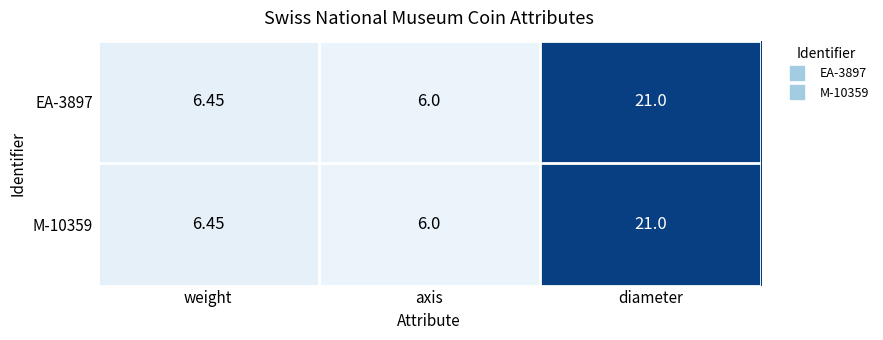

Is the value of EA-3897 at axis greater than the value of M-10359 at weight?

No